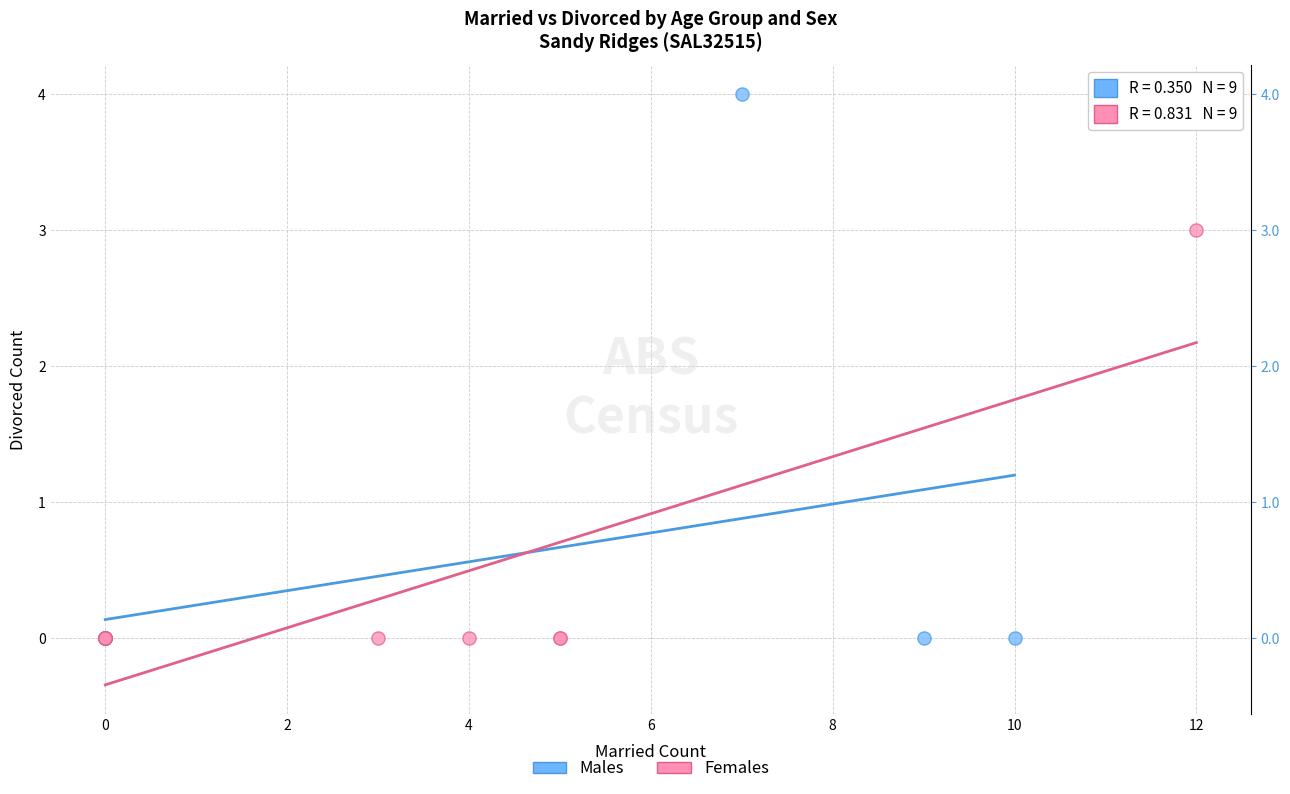

What are all the series names shown in the legend?

Males, Females